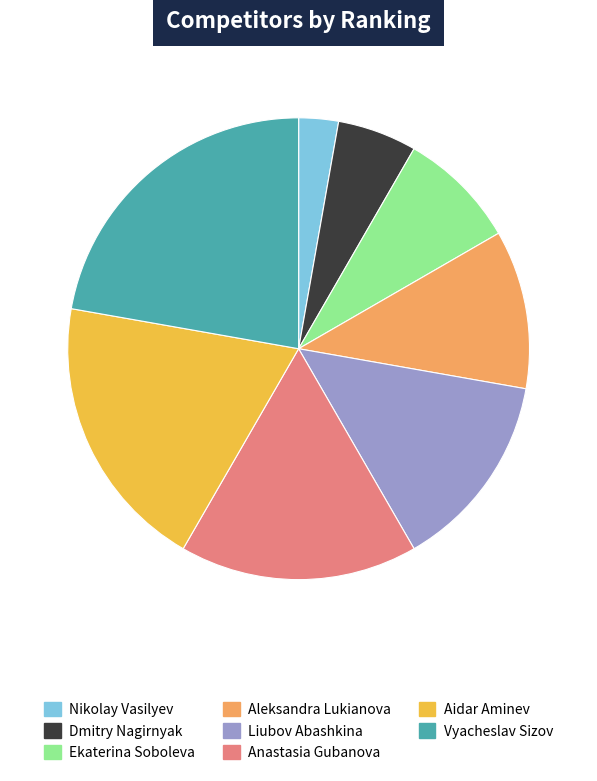

Does Ekaterina Soboleva account for over 50% of the chart?

No